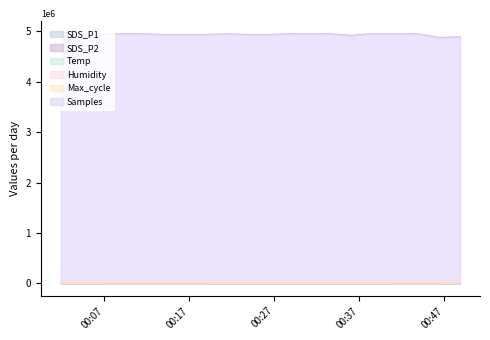

True or false: SDS_P1 and SDS_P2 cross at least once.

False